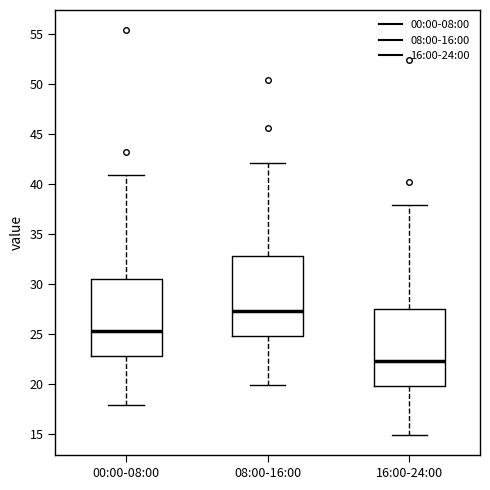

Reading left to right, transcribe this box plot: for each box, give where its median line is, the range the box spans, and where its two whiskers end, as read against the y-axis. The values are not printed on the chart, so give them approximately, as read against the axis.

00:00-08:00: median 25.5, box 23.0 to 30.5, whiskers 18.0 to 41.0
08:00-16:00: median 27.5, box 25.0 to 33.0, whiskers 20.0 to 42.0
16:00-24:00: median 22.5, box 20.0 to 27.5, whiskers 15.0 to 38.0